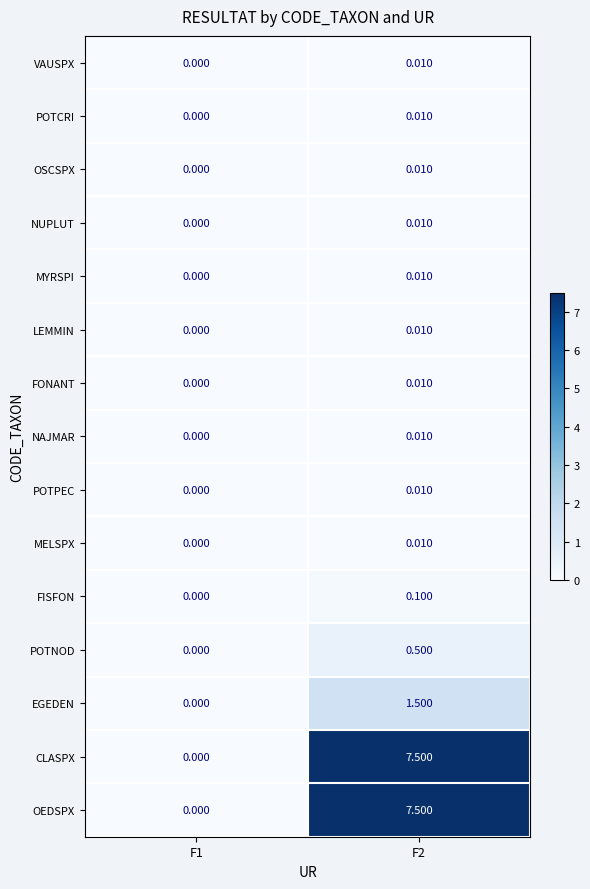

Is the value of CLASPX at F2 greater than the value of LEMMIN at F2?

Yes